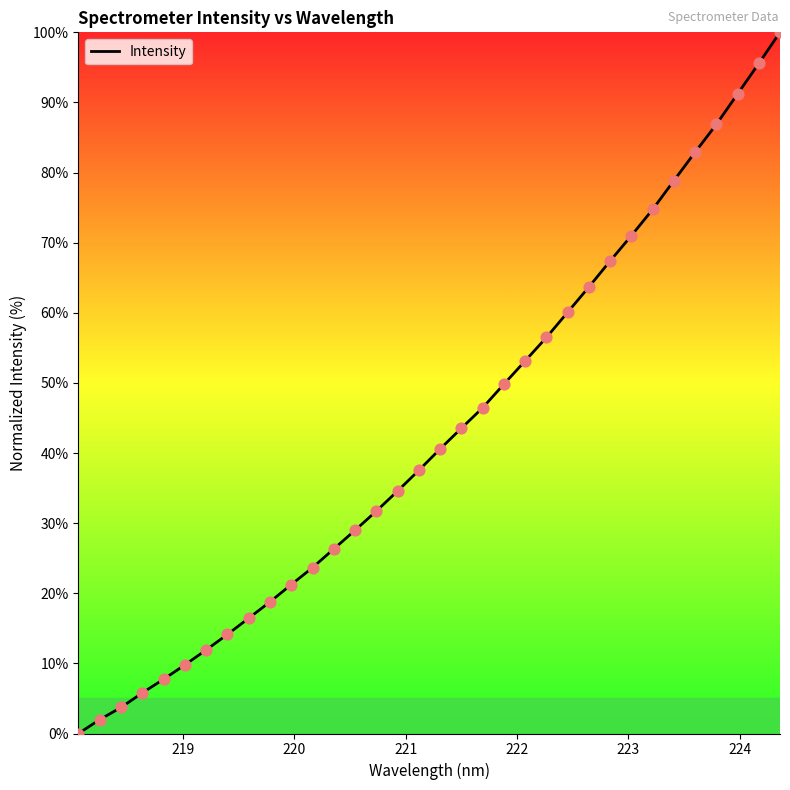

What is the difference between the maximum and minimum values?

100.0